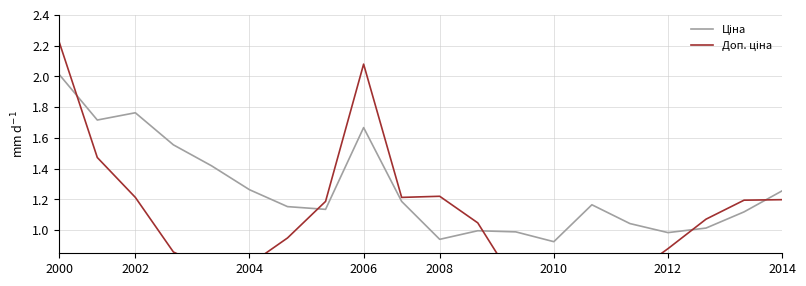

What are all the series names shown in the legend?

Ціна, Доп. ціна